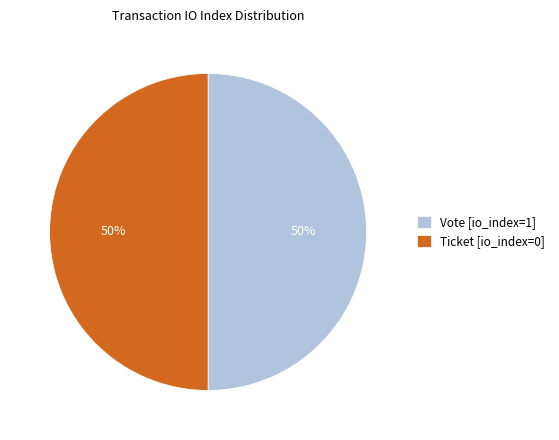

To the nearest percent, what is the difference between the largest and smallest slice percentages?

0%